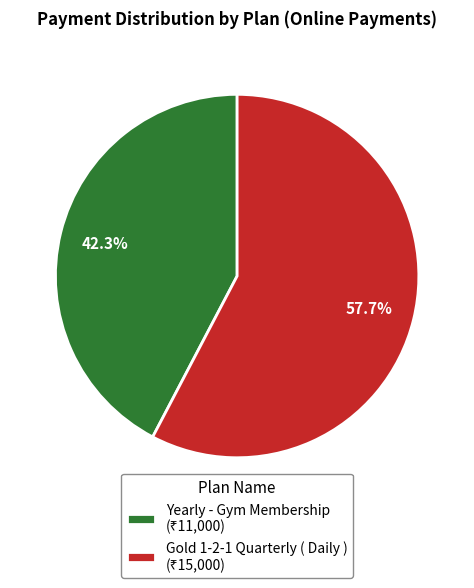

To the nearest percent, what is the difference between the Yearly - Gym Membership and Gold 1-2-1 Quarterly ( Daily ) slice percentages?

15%